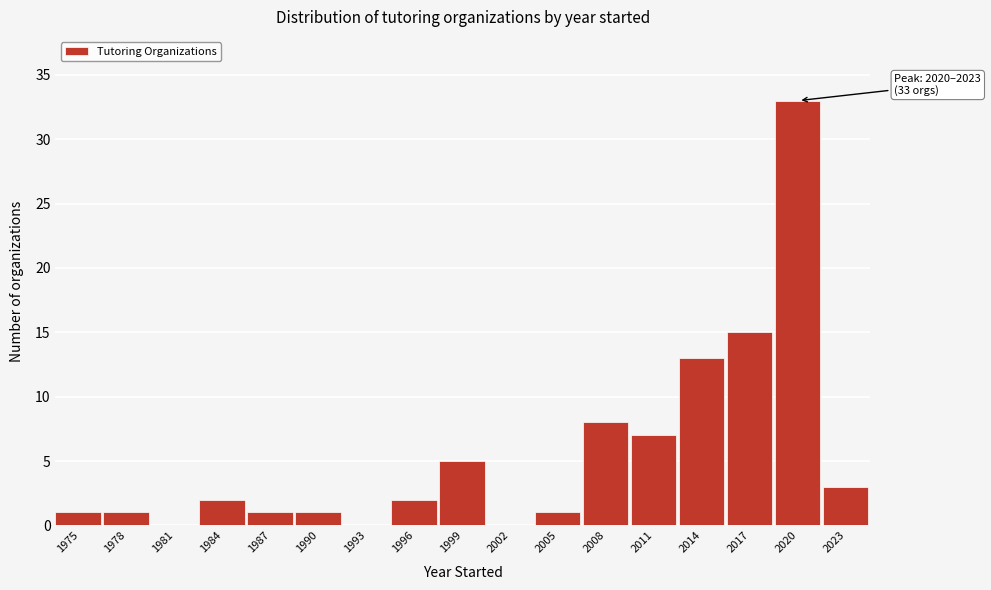

Reading right to left, list all the values displayed in this chart.

2023=3	2020=33	2017=15	2014=13	2011=7	2008=8	2005=1	2002=0	1999=5	1996=2	1993=0	1990=1	1987=1	1984=2	1981=0	1978=1	1975=1